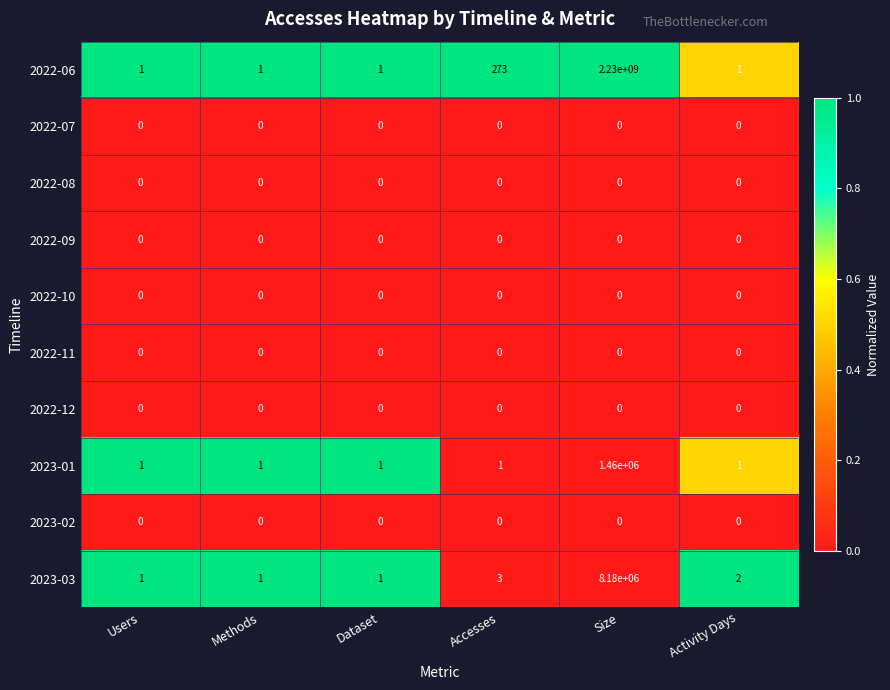

What is the average value of the 2023-03 series?

1363335